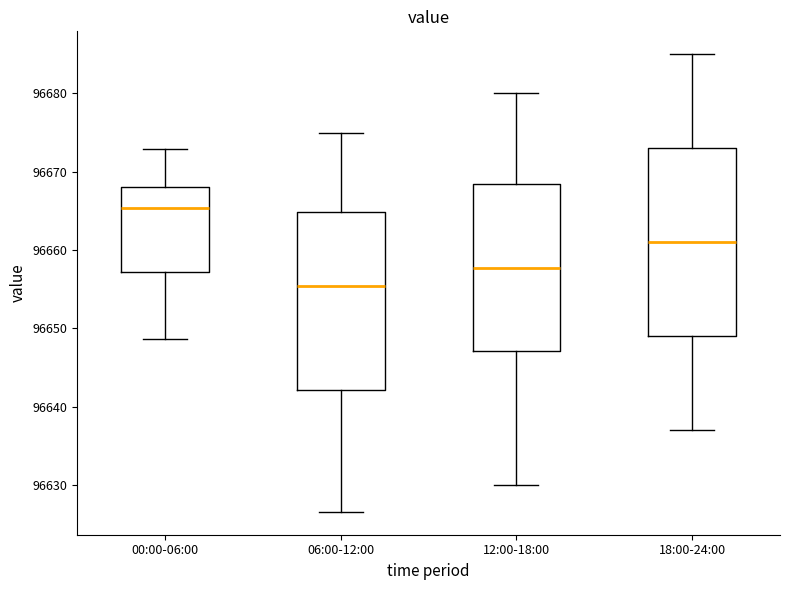

Reading left to right, read every box against the y-axis: the position of its median line, the range the box covers, and the ends of its whiskers. The values are not printed on the chart, so give them approximately, as read against the axis.

00:00-06:00: median 96665, box 96657 to 96668, whiskers 96649 to 96673
06:00-12:00: median 96655, box 96642 to 96665, whiskers 96627 to 96675
12:00-18:00: median 96658, box 96647 to 96669, whiskers 96630 to 96680
18:00-24:00: median 96661, box 96649 to 96673, whiskers 96637 to 96685